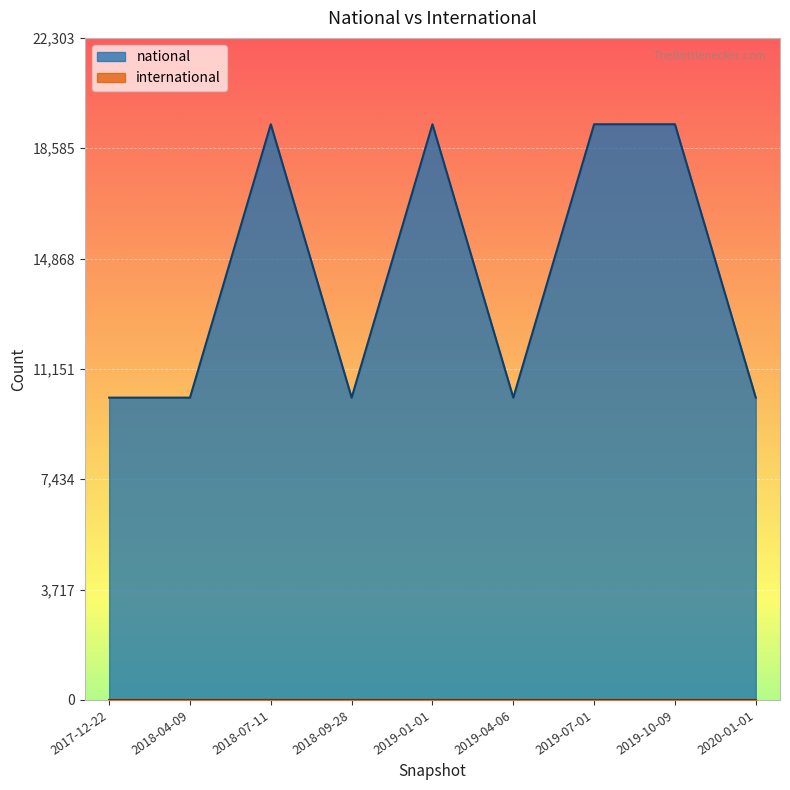

Which series changed the most between 2018-04-09 and 2019-07-01?

national